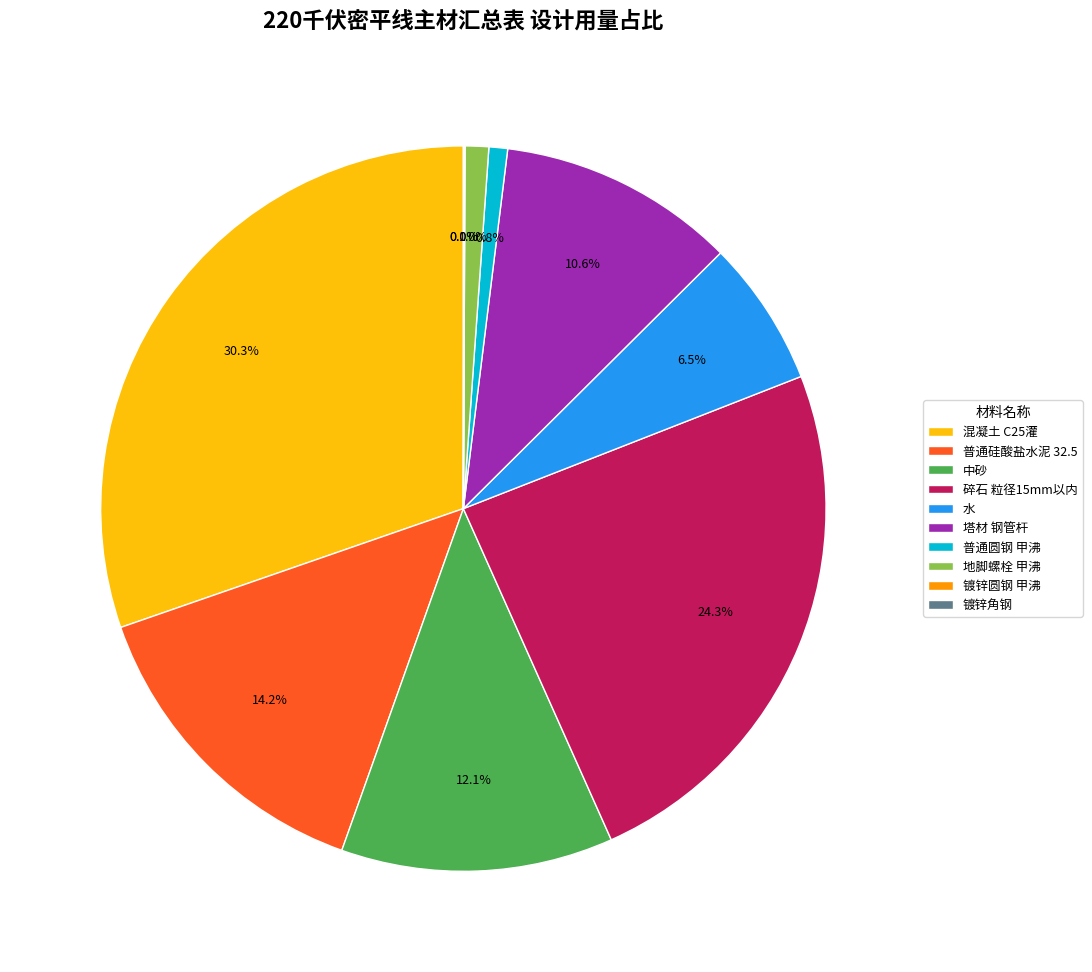

Is there any slice that represents more than half of the pie?

No